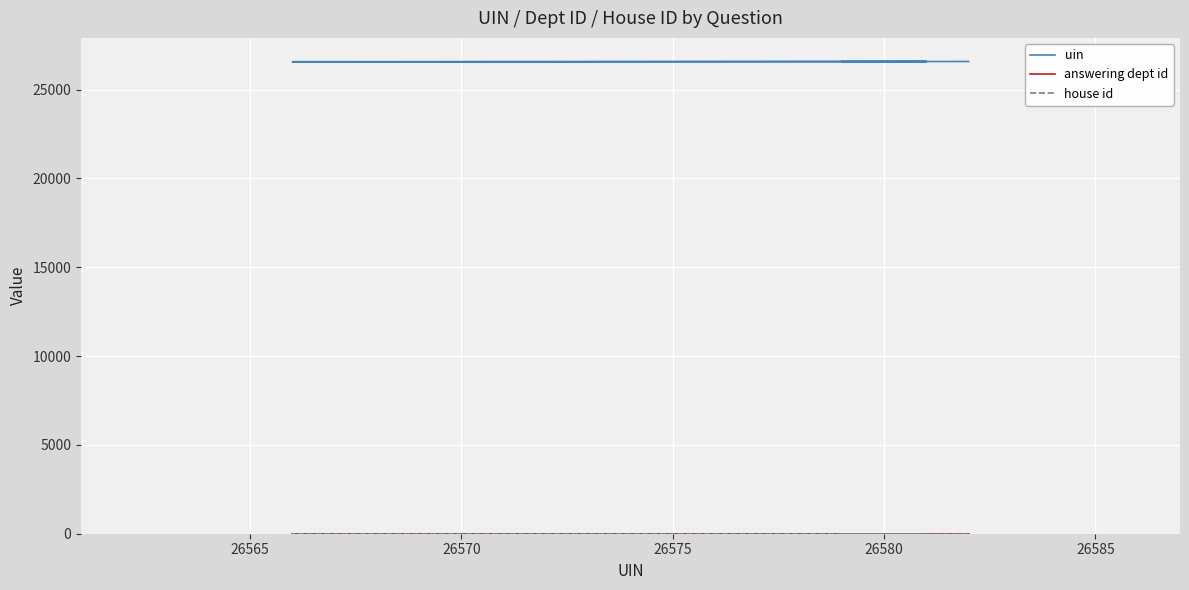

How many lines are shown in the chart?

3